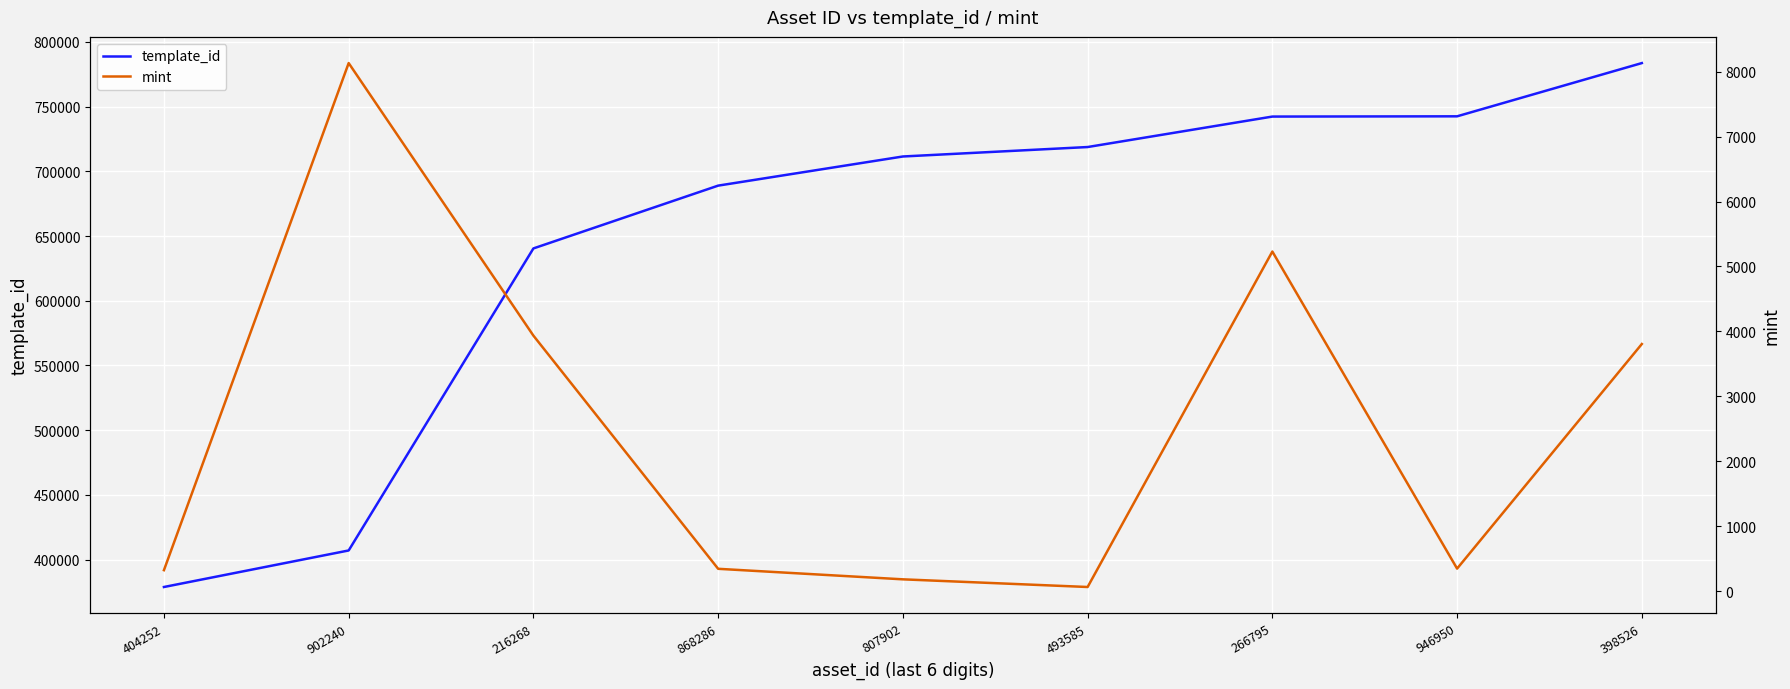

Is the value of template_id at 216268 greater than the value of mint at 216268?

Yes